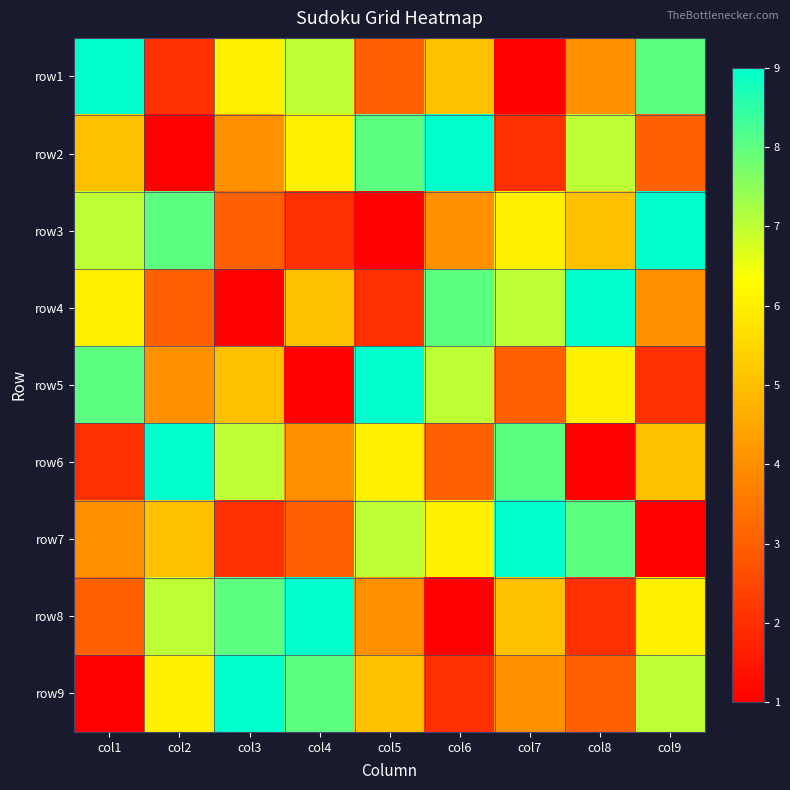

What is the total value across all series at col7?

45